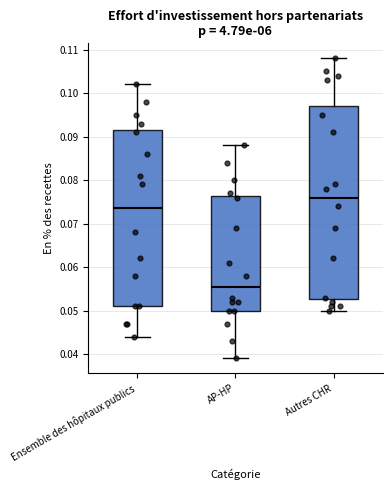

Which box has the highest median line?

Autres CHR